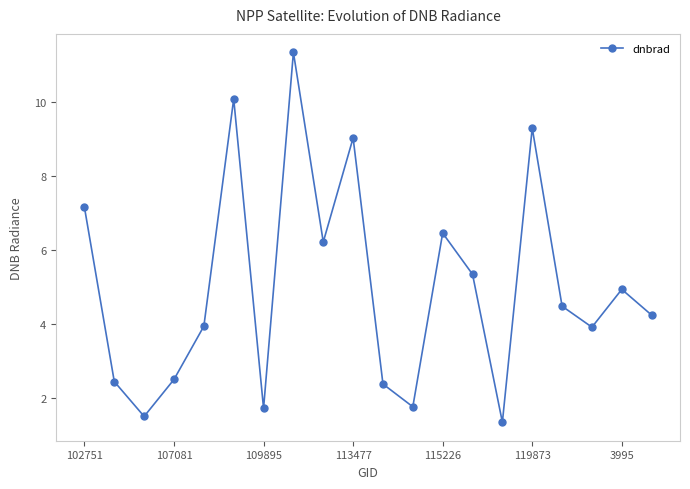

What is the greatest value displayed?

11.4